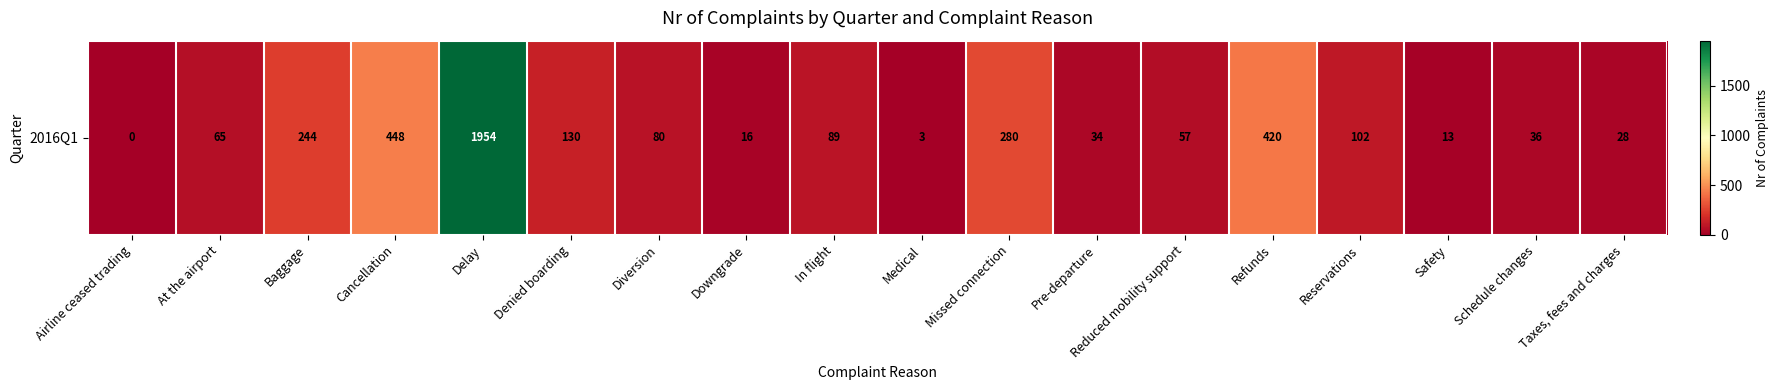

Where does the data first go above 80?

Baggage